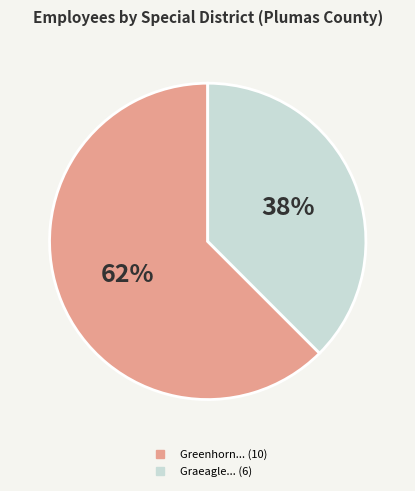

To the nearest percent, what is the average slice percentage?

50%